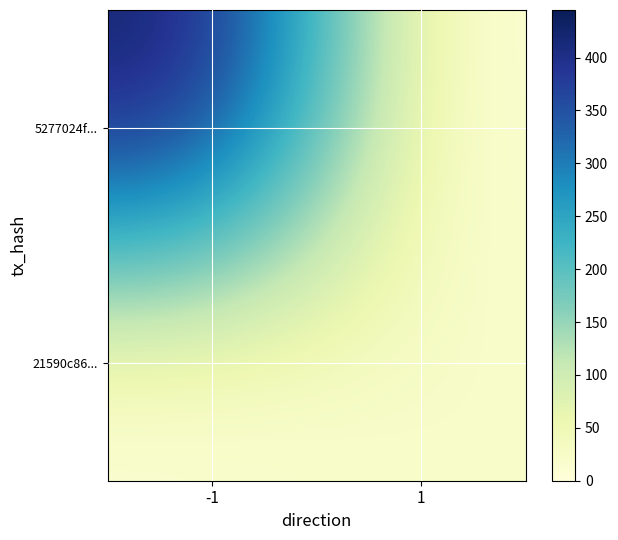

Rank the series by their average value, from highest to lowest.

5277024f..., 21590c86...